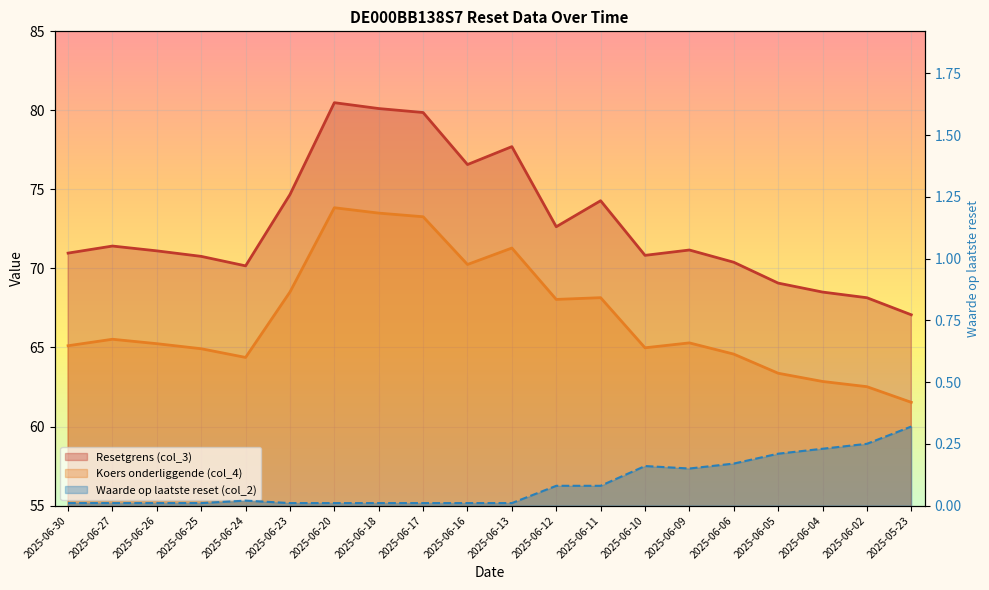

What position from the left is 2025-06-17?

9